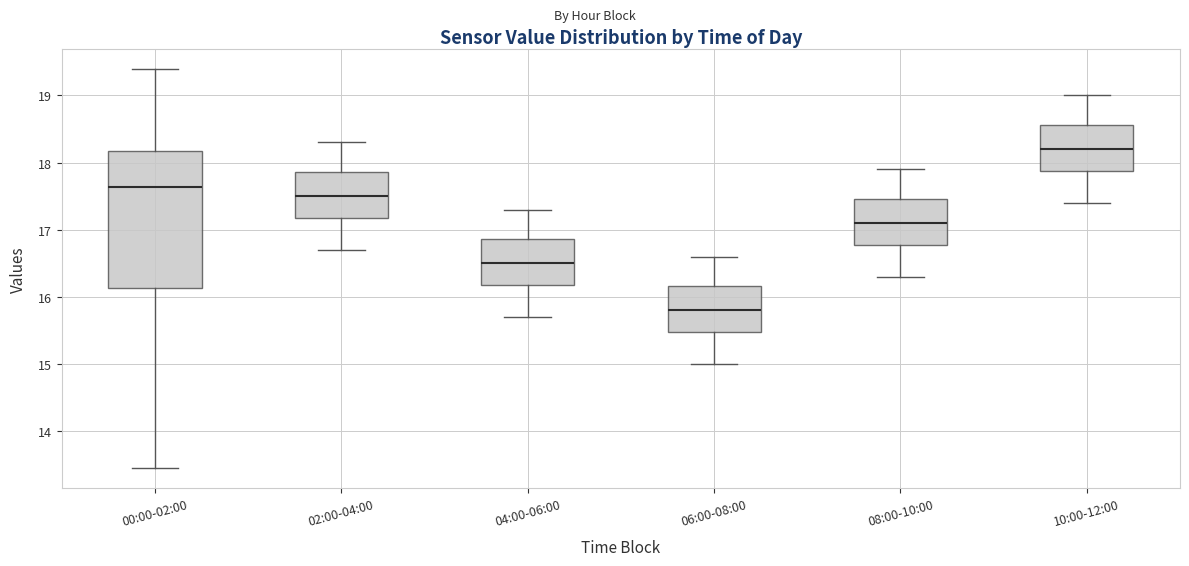

Reading left to right, transcribe this box plot: for each box, give where its median line is, the range the box spans, and where its two whiskers end, as read against the y-axis. The values are not printed on the chart, so give them approximately, as read against the axis.

00:00-02:00: median 17.6, box 16.1 to 18.2, whiskers 13.5 to 19.4
02:00-04:00: median 17.5, box 17.2 to 17.9, whiskers 16.7 to 18.3
04:00-06:00: median 16.5, box 16.2 to 16.9, whiskers 15.7 to 17.3
06:00-08:00: median 15.8, box 15.5 to 16.2, whiskers 15.0 to 16.6
08:00-10:00: median 17.1, box 16.8 to 17.5, whiskers 16.3 to 17.9
10:00-12:00: median 18.2, box 17.9 to 18.6, whiskers 17.4 to 19.0